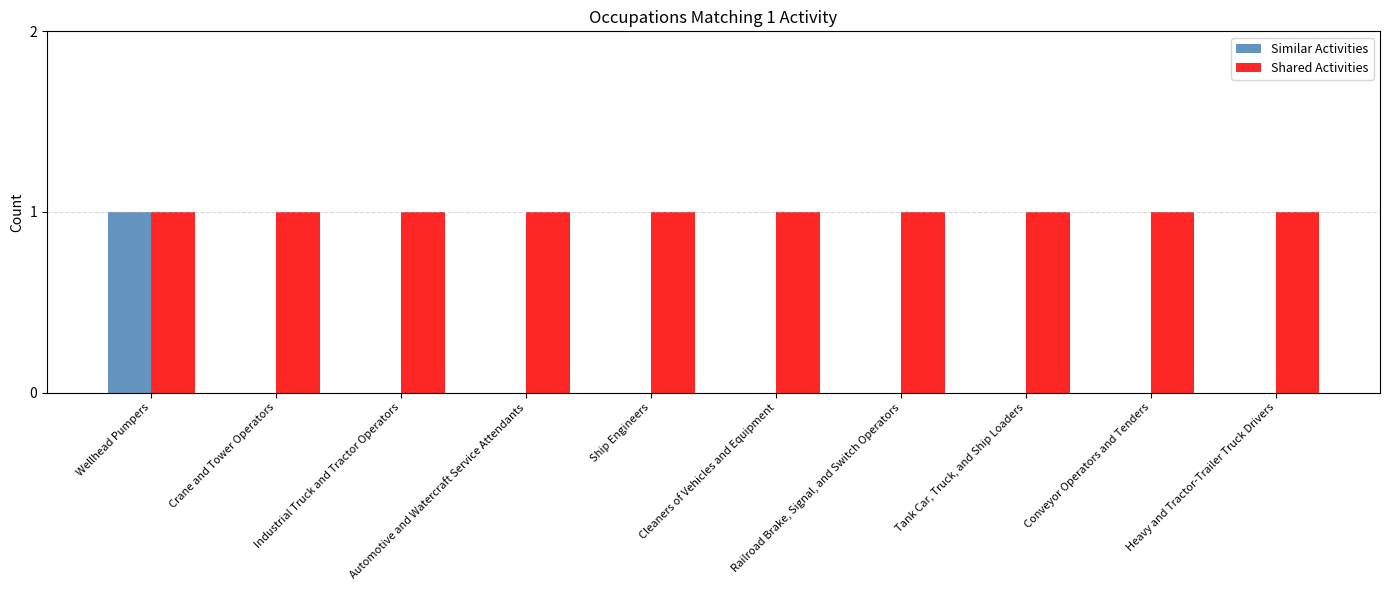

Is the value of Shared Activities at Tank Car, Truck, and Ship Loaders greater than the value of Similar Activities at Automotive and Watercraft Service Attendants?

Yes